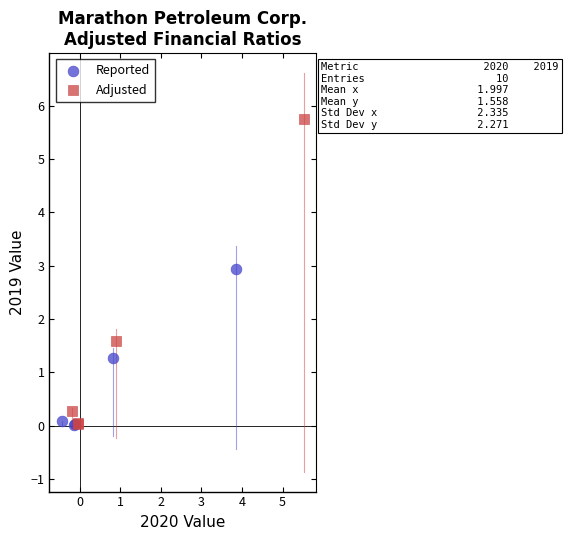

Which series contains the highest Y value?

Adjusted